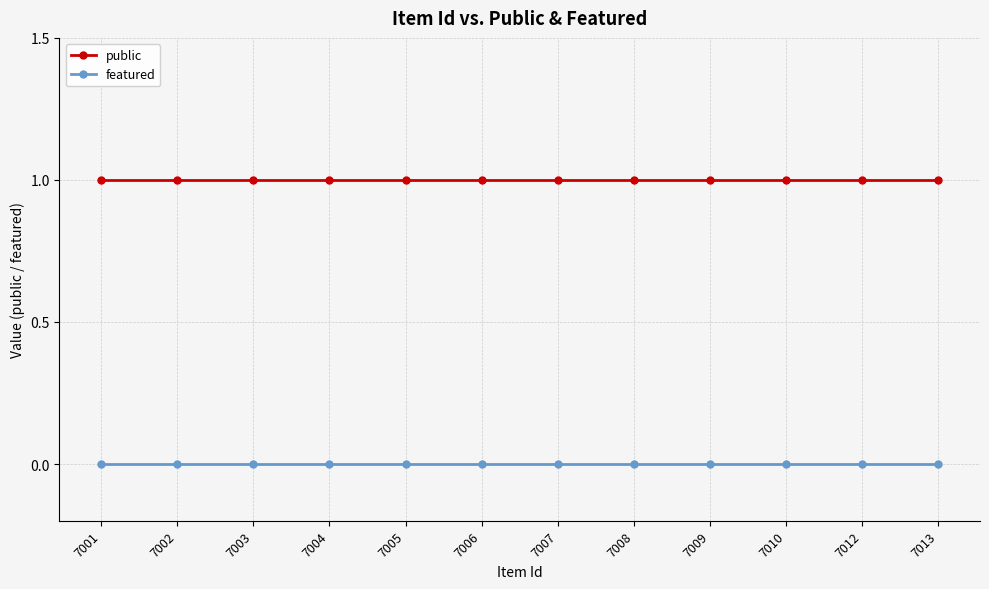

True or false: public has a value of 0 at 7004.

False